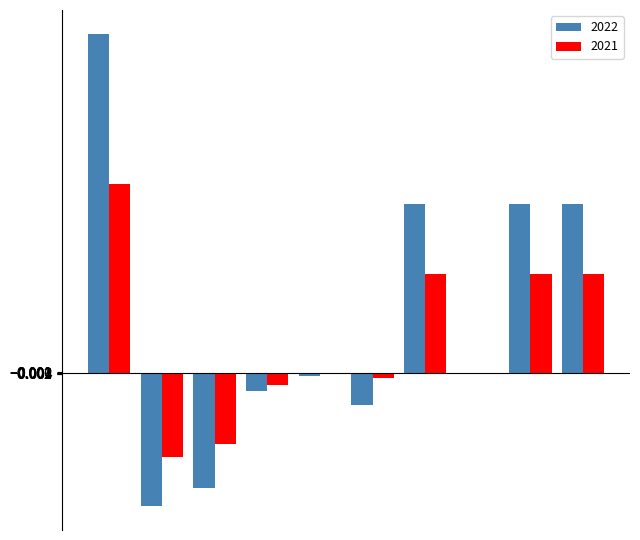

Which series has the largest total across all categories?

2022